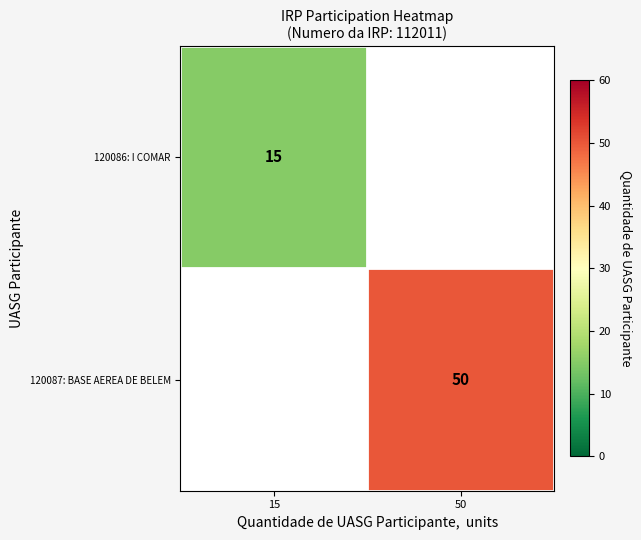

The 120086: I COMAR series shows 5 at 15. True or false?

False